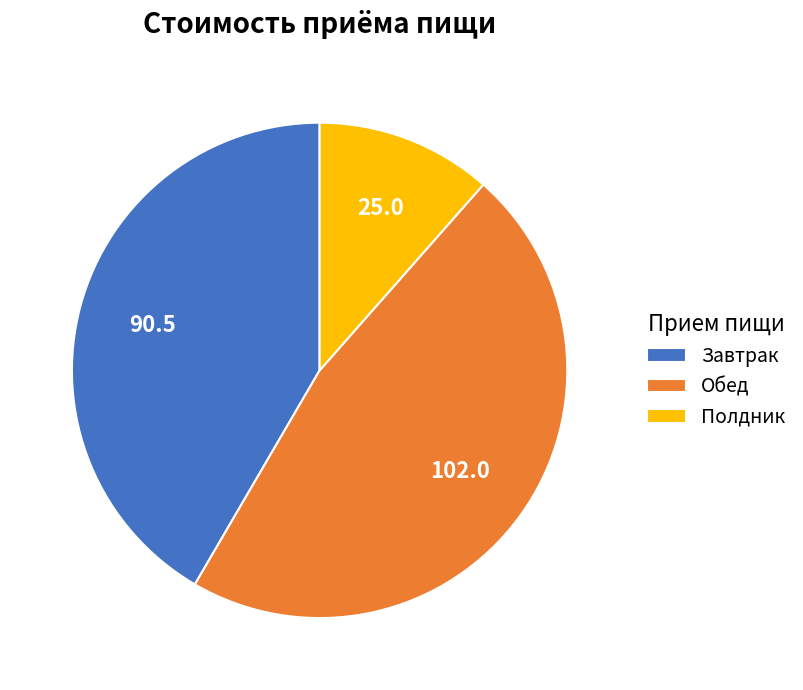

Which category has the smallest portion of the pie?

Полдник